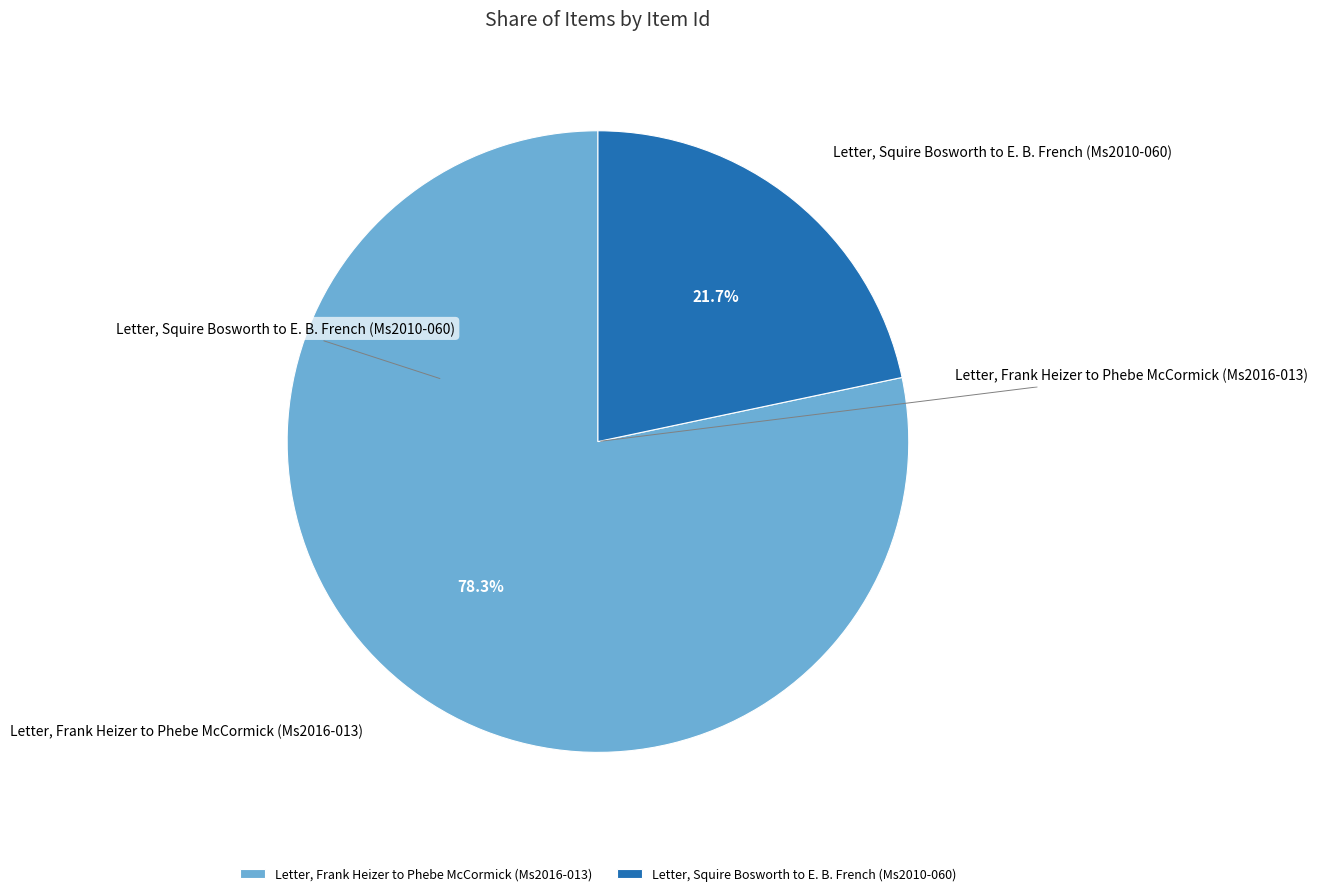

Rank the categories by value from highest to lowest.

Letter, Frank Heizer to Phebe McCormick (Ms2016-013), Letter, Squire Bosworth to E. B. French (Ms2010-060)